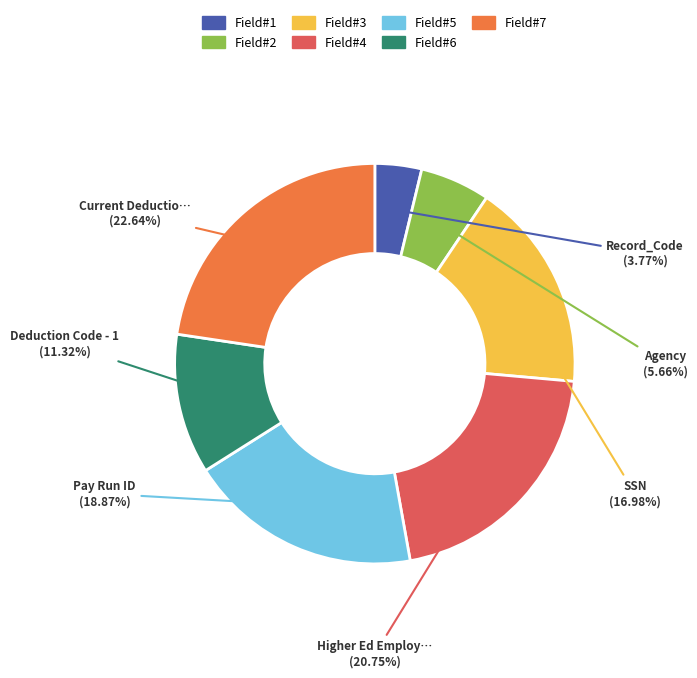

To the nearest percent, what is the difference between the largest and smallest slice percentages?

19%